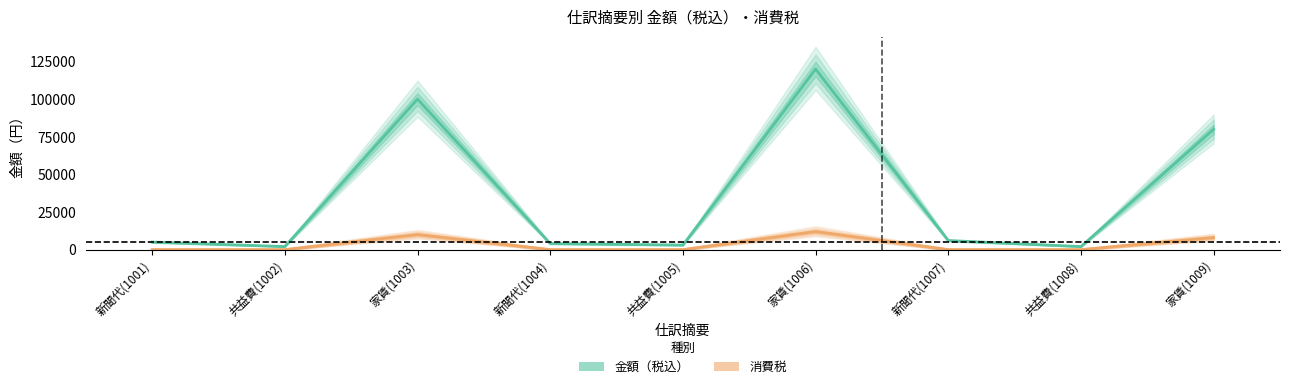

At which label is 金額（税込） closest to 61000?

家賃(1009)